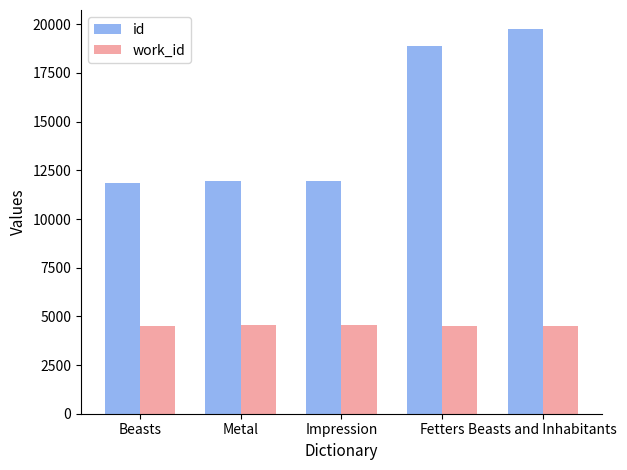

Rank the series by their maximum value, from lowest to highest.

work_id, id